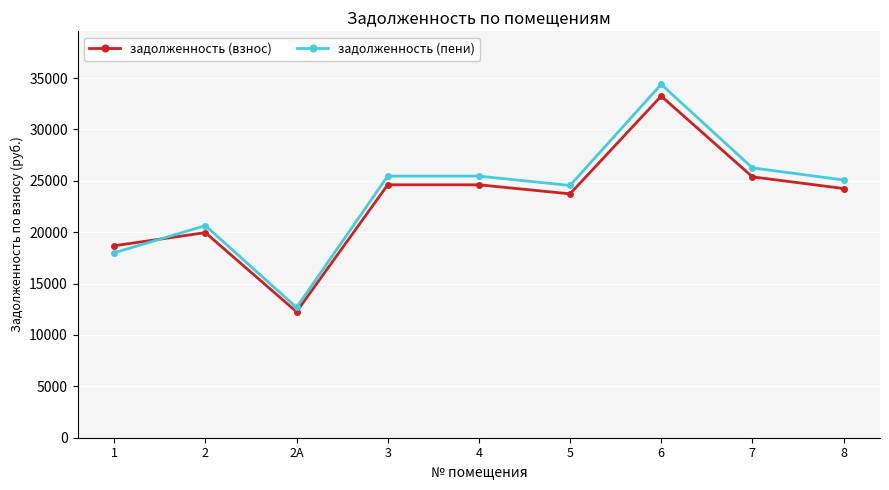

Reading right to left, transcribe all the data shown in this chart.

задолженность (взнос): 8=24251.2	7=25388.6	6=33248.2	5=23734.1	4=24612.9	3=24612.9	2А=12254.9	2=19959.2	1=18682.2
задолженность (пени): 8=25084.1	7=26260.6	6=34390.2	5=24549.3	4=25458.3	3=25458.3	2А=12675.8	2=20644.7	1=17995.6